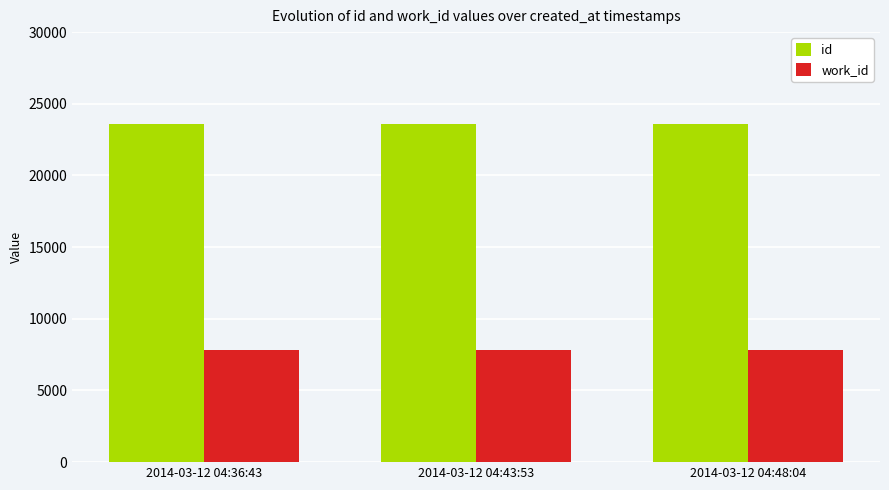

What are all the series names shown in the legend?

id, work_id